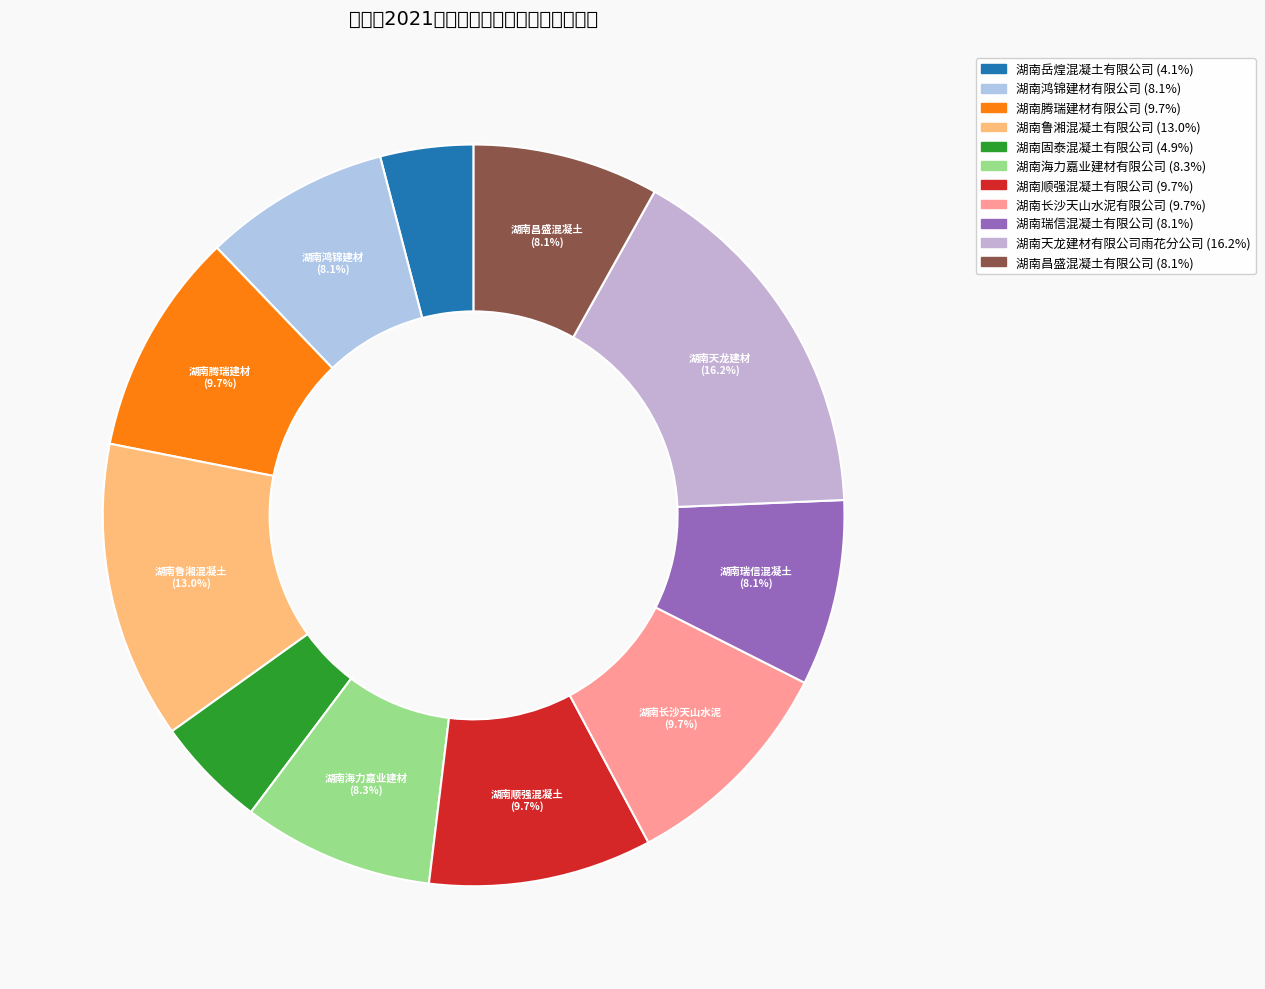

How much of the chart is everything except 湖南长沙天山水泥有限公司?

90.3%